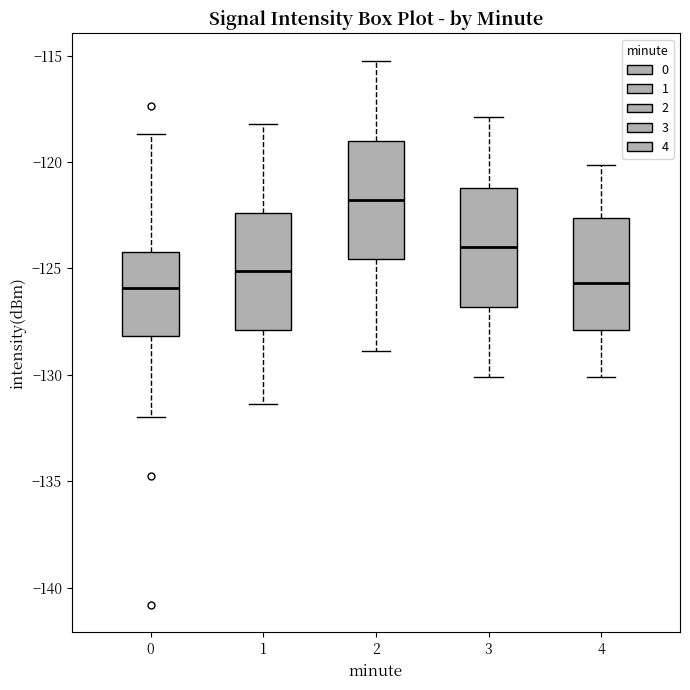

Where is the lower edge of the box at x = 3 on the y-axis? The values are not printed on the chart, so give them approximately, as read against the axis.

-127.0